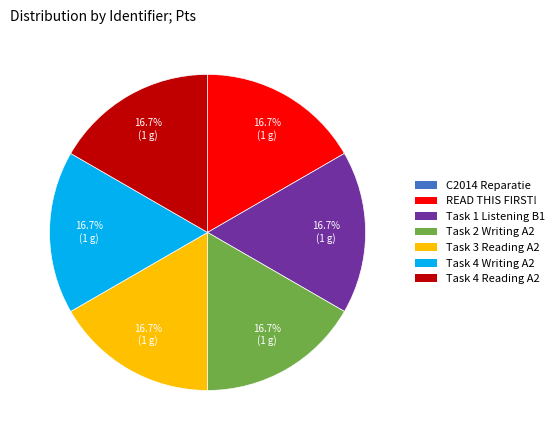

Is there a majority slice in this chart?

No